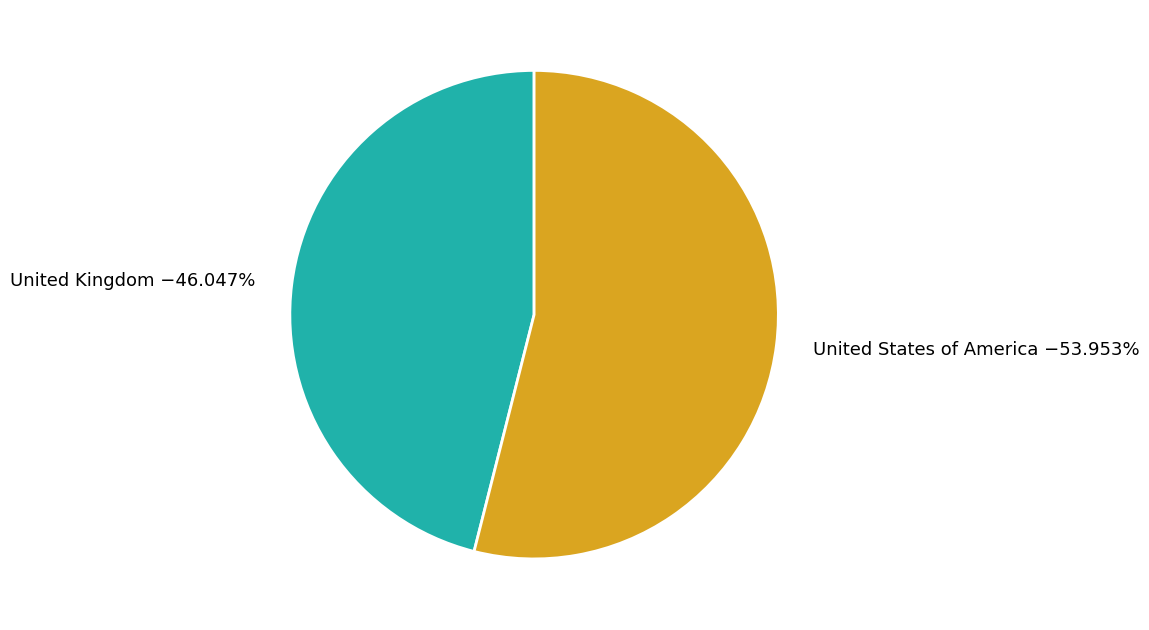

Is the sum of United States of America and United Kingdom greater than half?

Yes